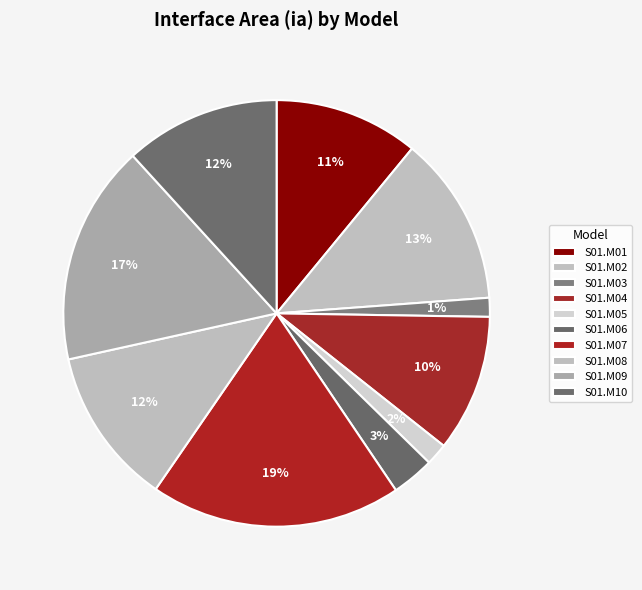

Count the number of slices in the pie.

10